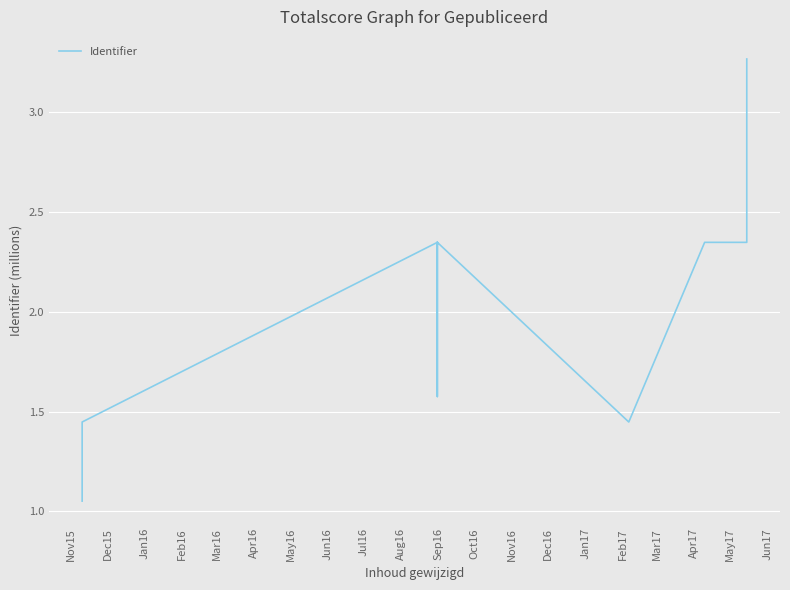

Is this an area chart (filled region under the line)?

No